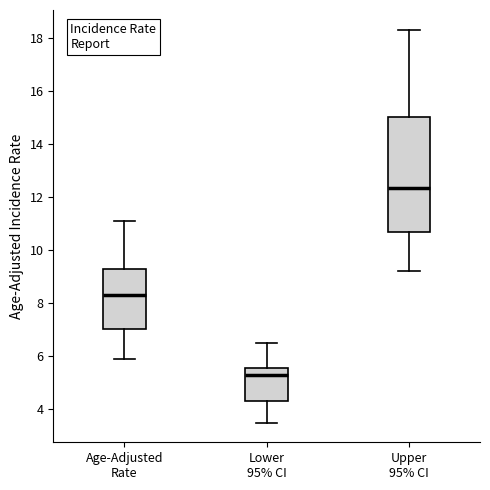

Where does the median line of the box for Age-Adjusted Rate sit on the y-axis? The values are not printed on the chart, so give them approximately, as read against the axis.

8.4